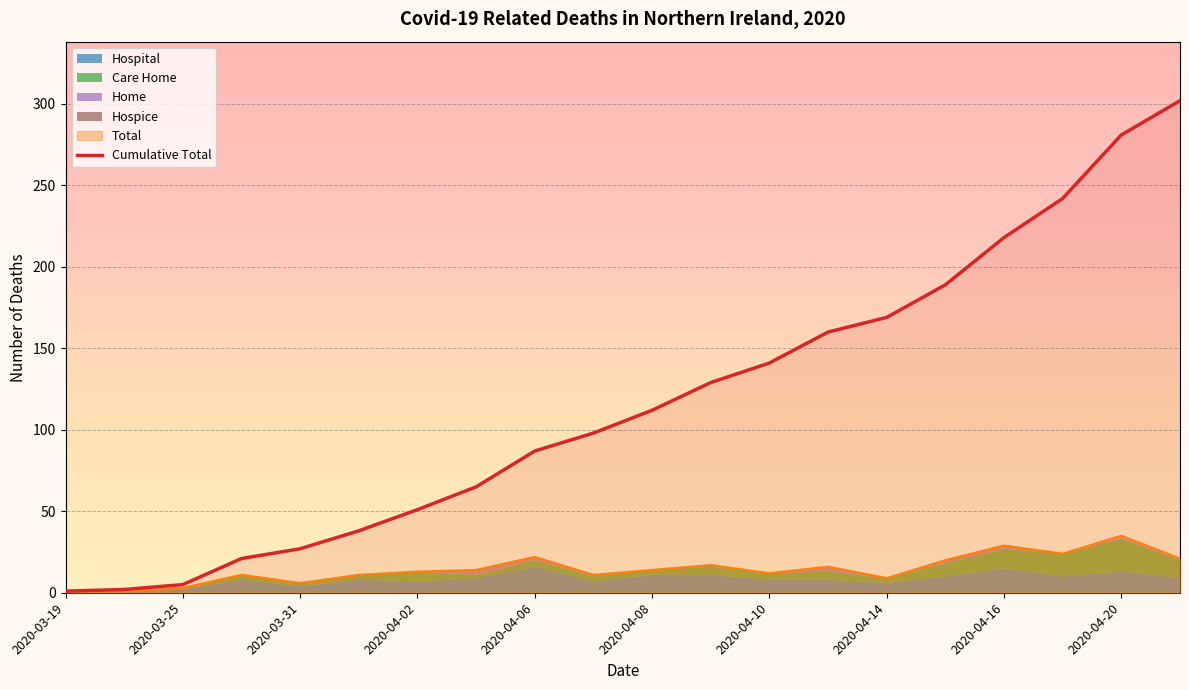

True or false: Cumulative Total has a value of 281 at 2020-04-20.

True